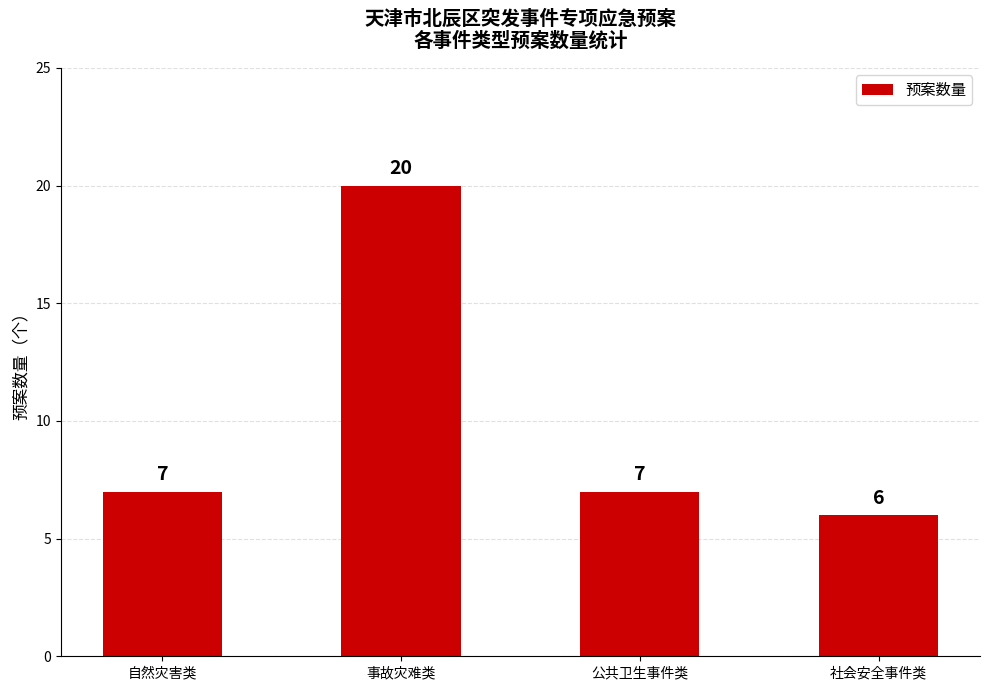

What is the label of the 4th bar from the right?

自然灾害类